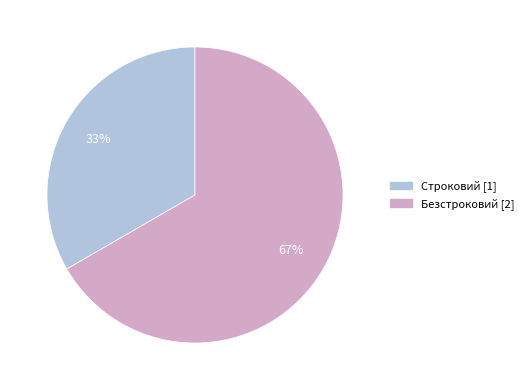

Which slice is the smallest?

Строковий